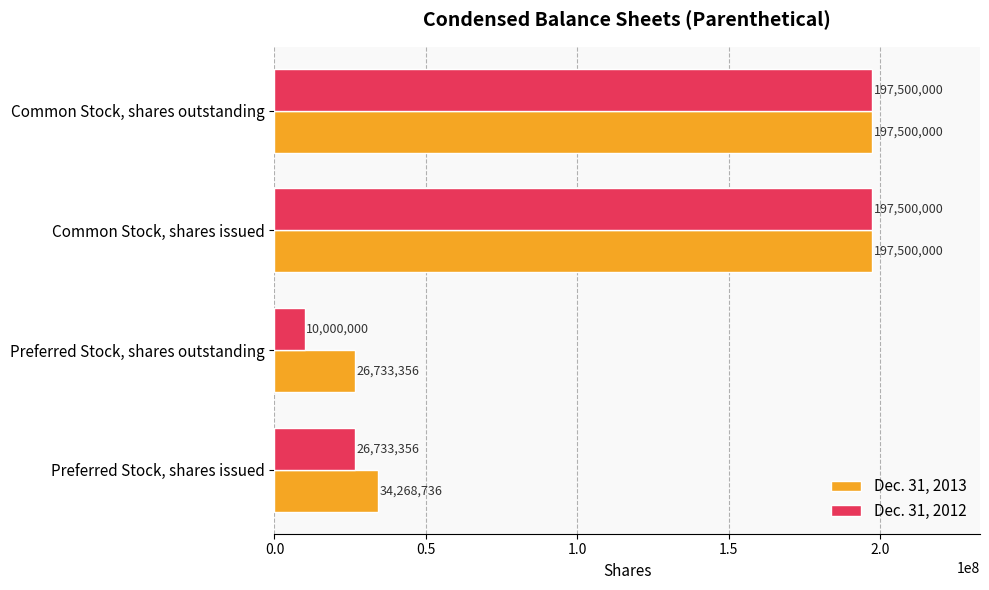

Which series has the largest range (max minus min)?

Dec. 31, 2012